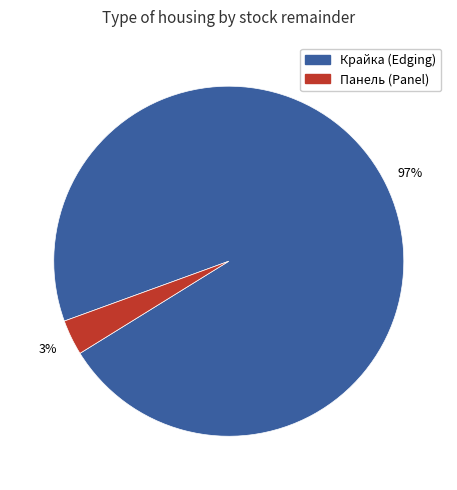

Which slice represents more than half of the pie?

Крайка (Edging)